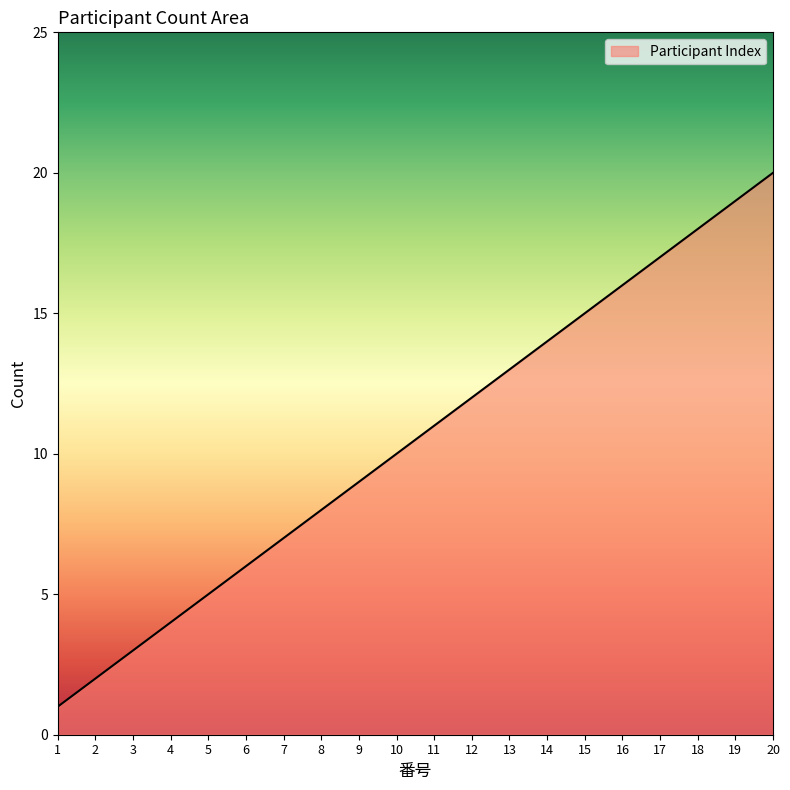

At which category does the chart reach its minimum across all series?

1